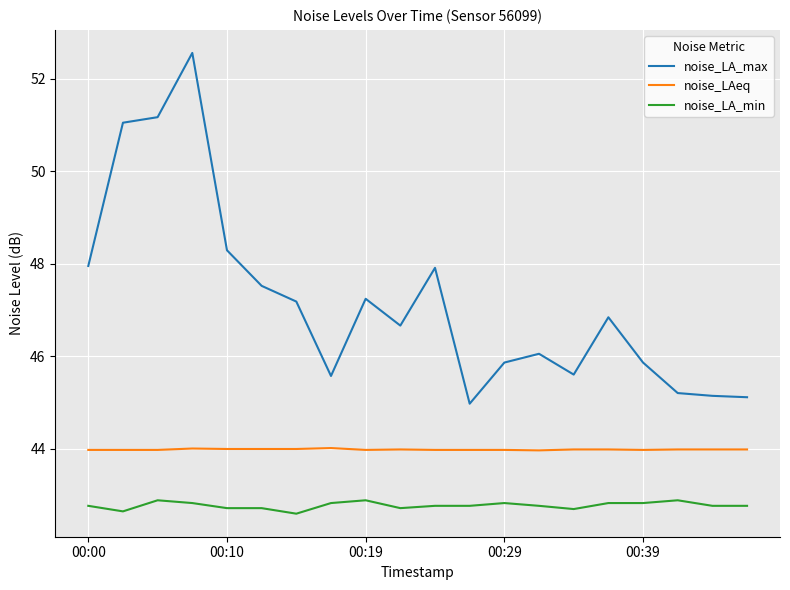

At how many categories does at least one series exceed 50?

3